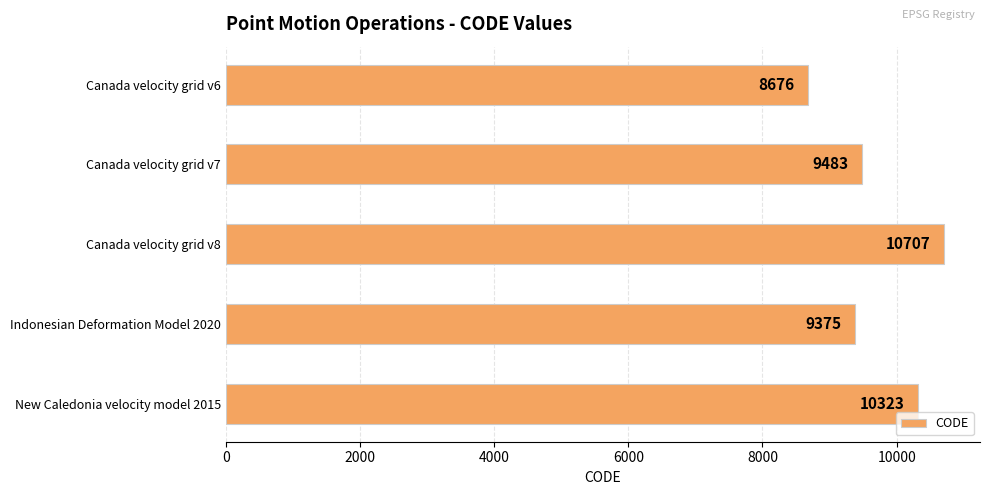

List the labels in order of value, smallest first.

Canada velocity grid v6, Indonesian Deformation Model 2020, Canada velocity grid v7, New Caledonia velocity model 2015, Canada velocity grid v8